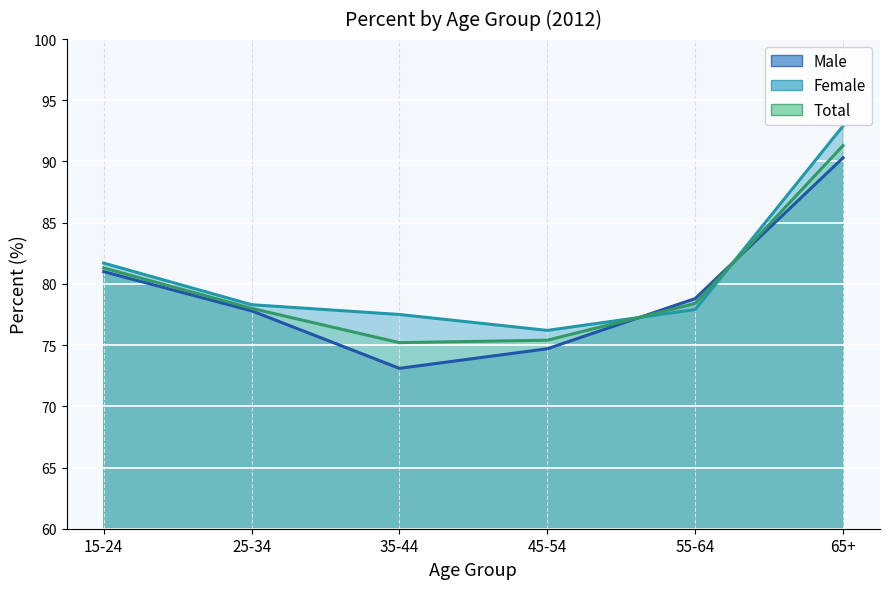

Between 45-54 and 65+, which series saw the biggest shift?

Female